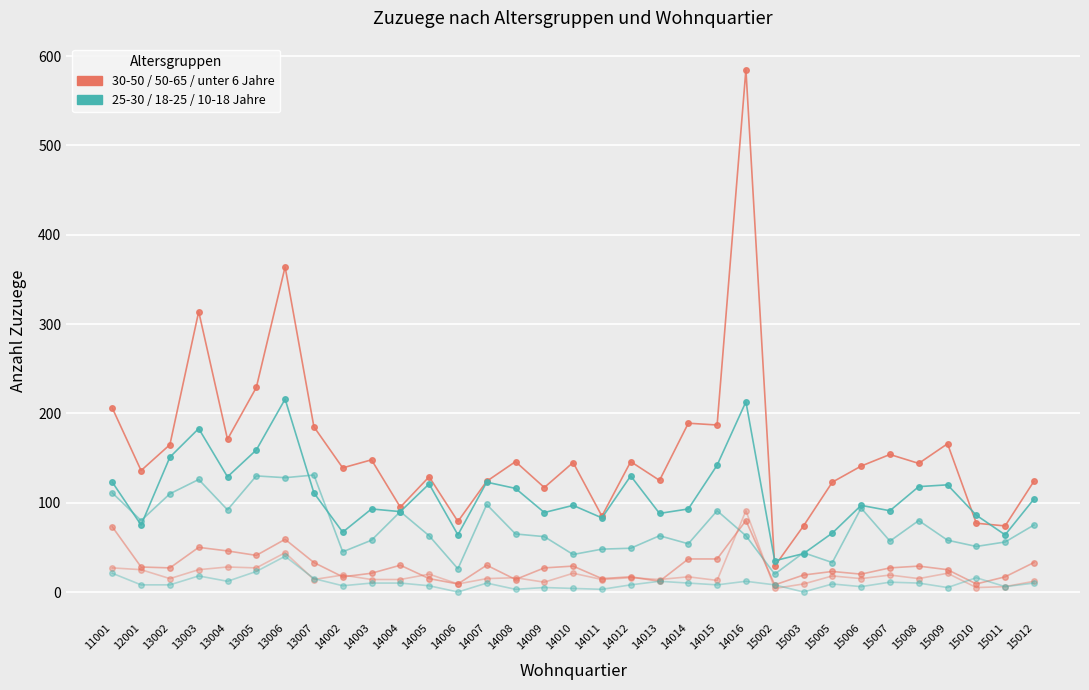

At which category does the chart reach its minimum across all series?

14006